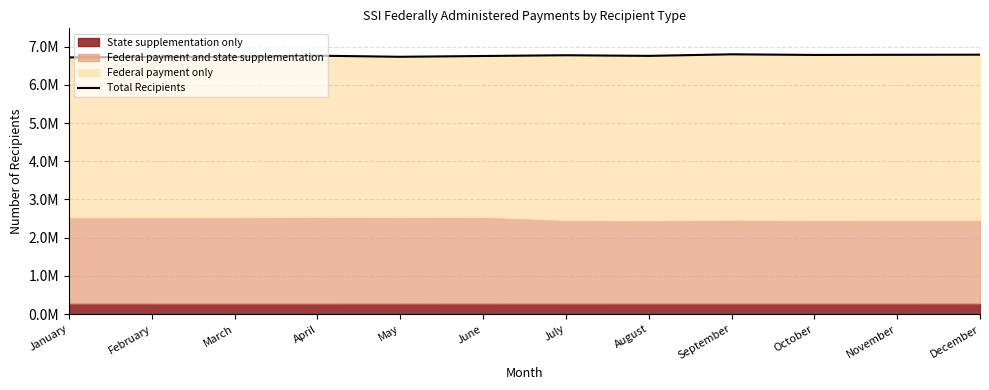

Where is the data nearest to the value 6757052?

August